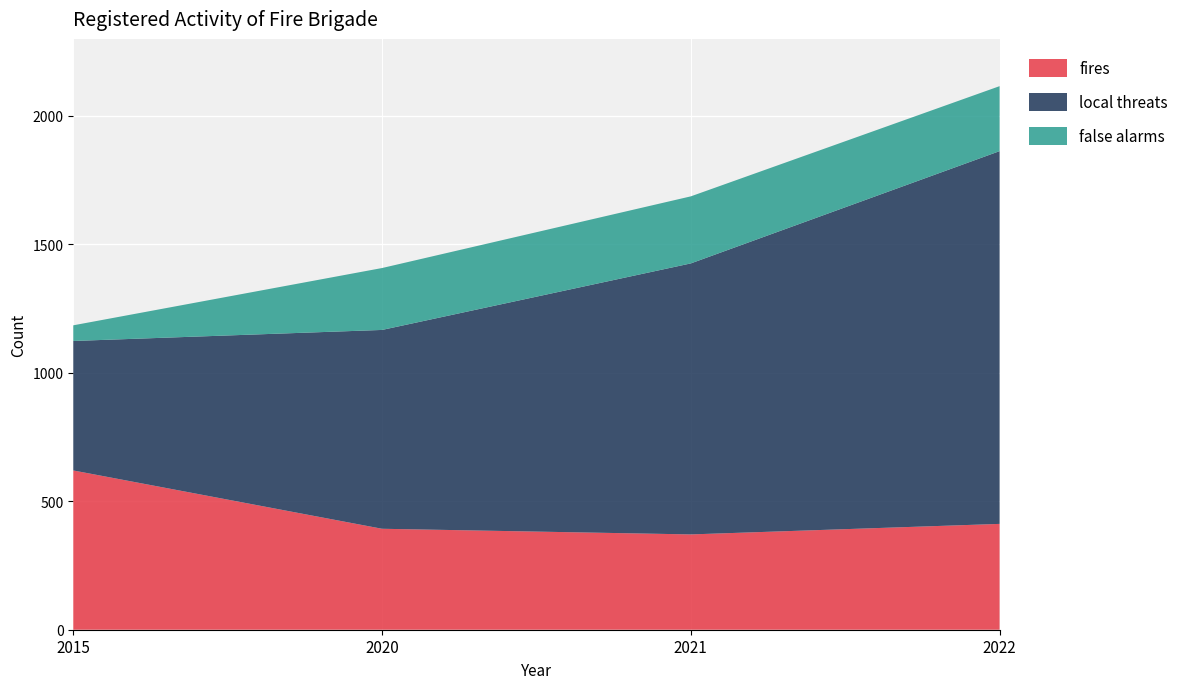

Reading left to right, list all the values displayed in this chart.

fires: 620	393	371	412
local threats: 504	774	1055	1451
false alarms: 61	241	261	253